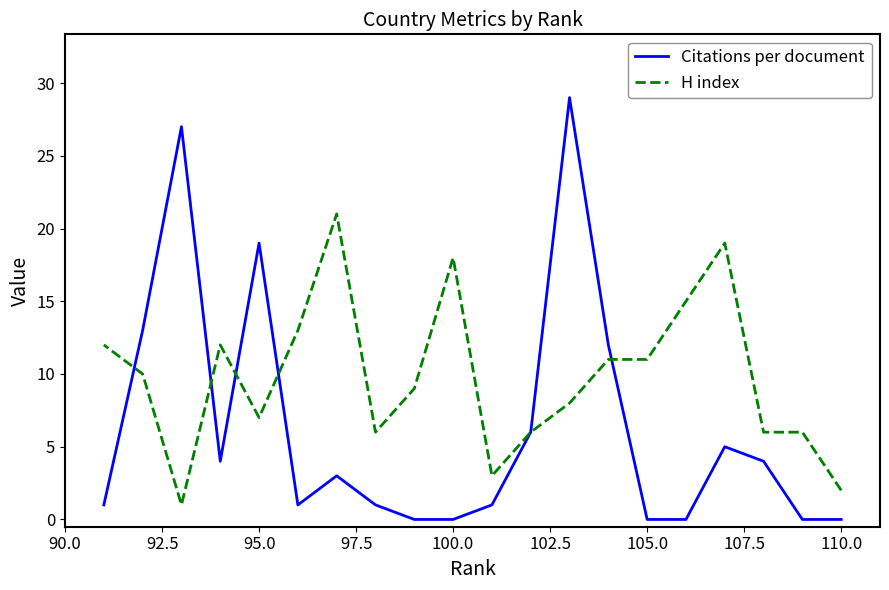

What is the average value of the Citations per document series?

6